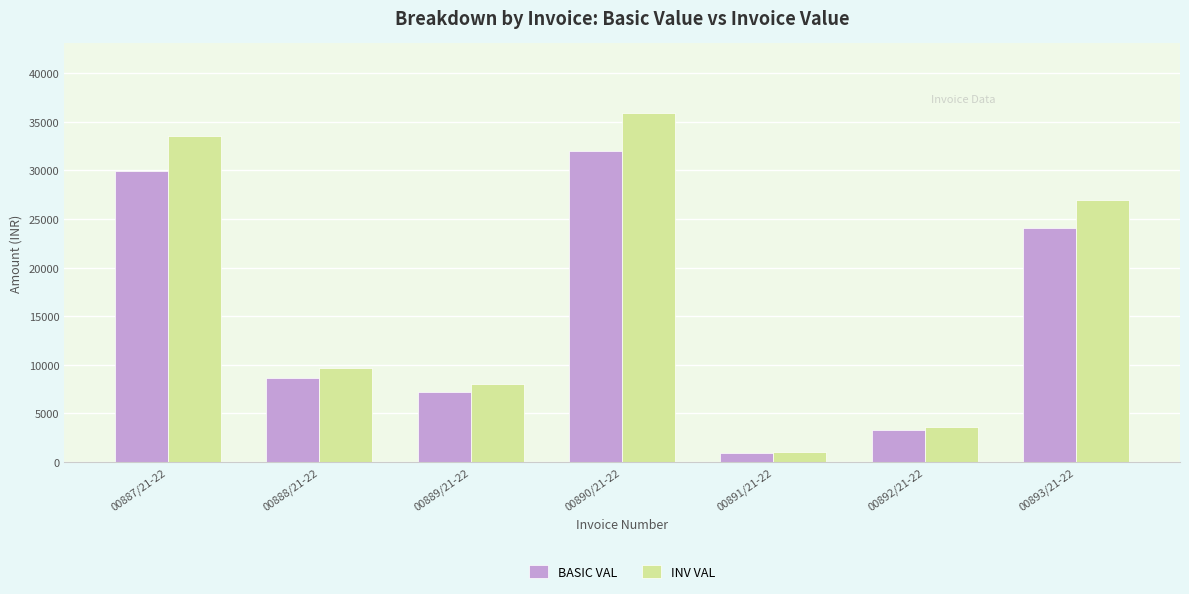

The BASIC VAL series shows 3409.0 at 00888/21-22. True or false?

False